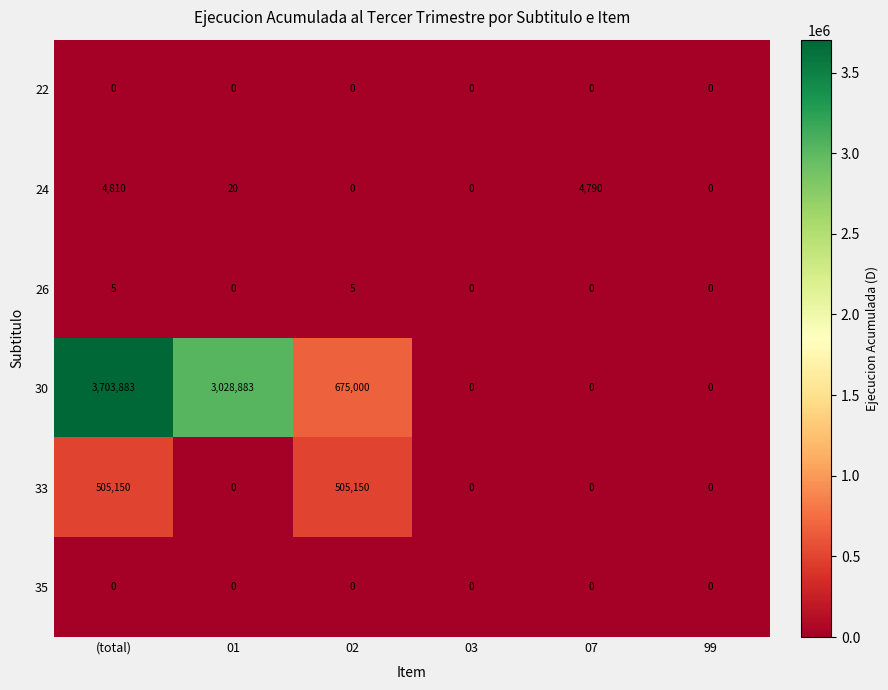

At how many categories does at least one series exceed 453345?

3